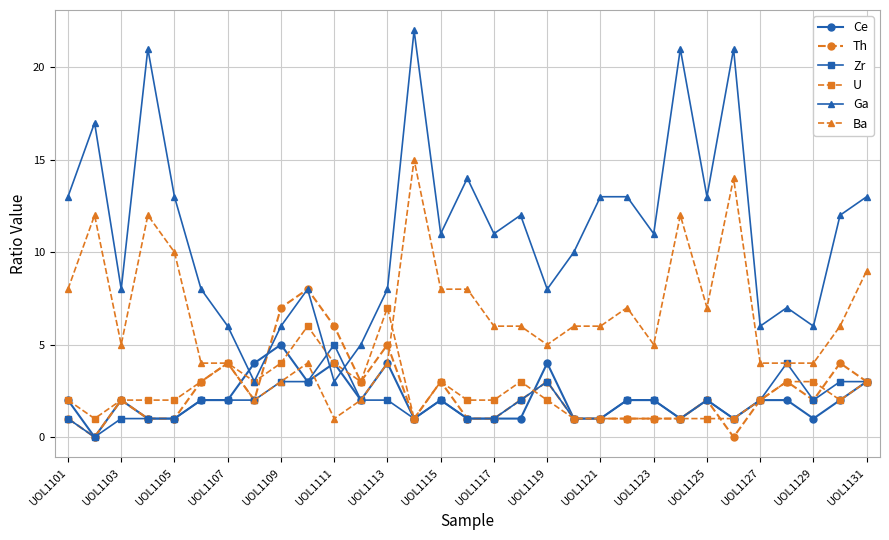

True or false: Ga has more than 1 points higher than both neighbors.

True